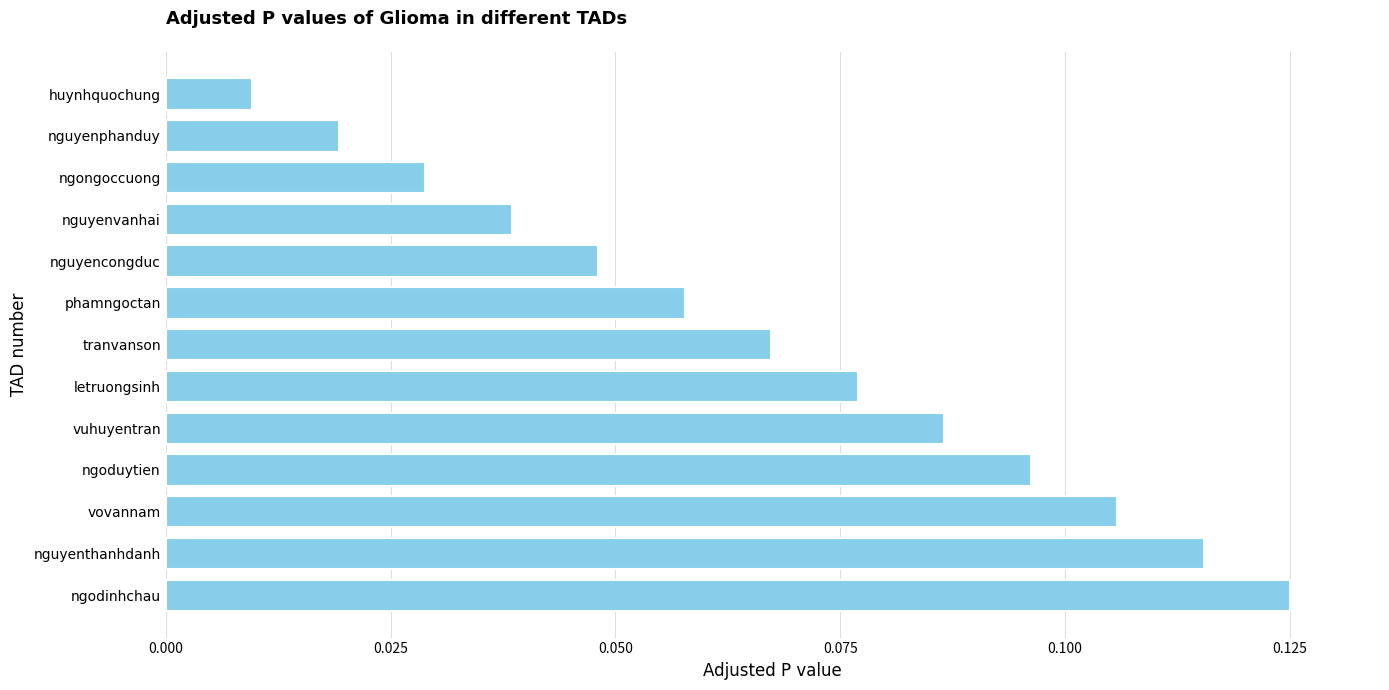

At which category does the chart reach its peak across all series?

ngodinhchau